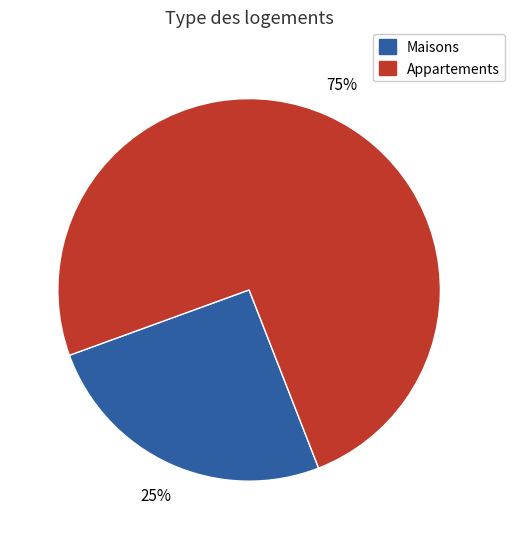

How many slices are in this pie chart?

2